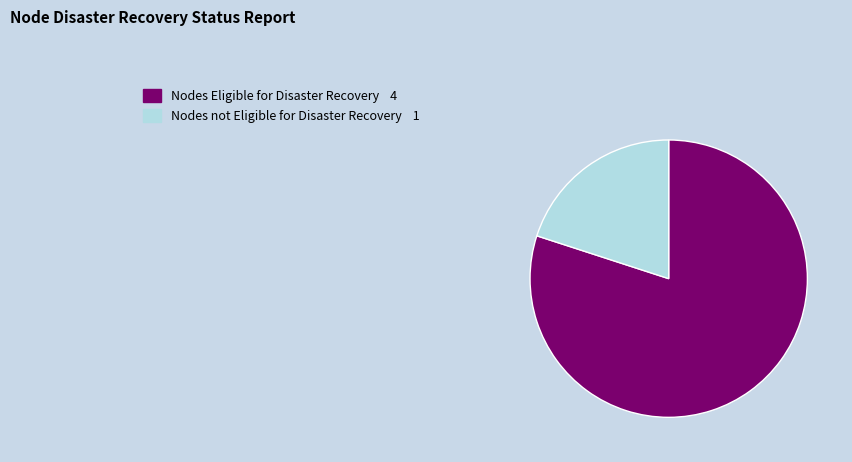

Is there any slice that represents more than half of the pie?

Yes